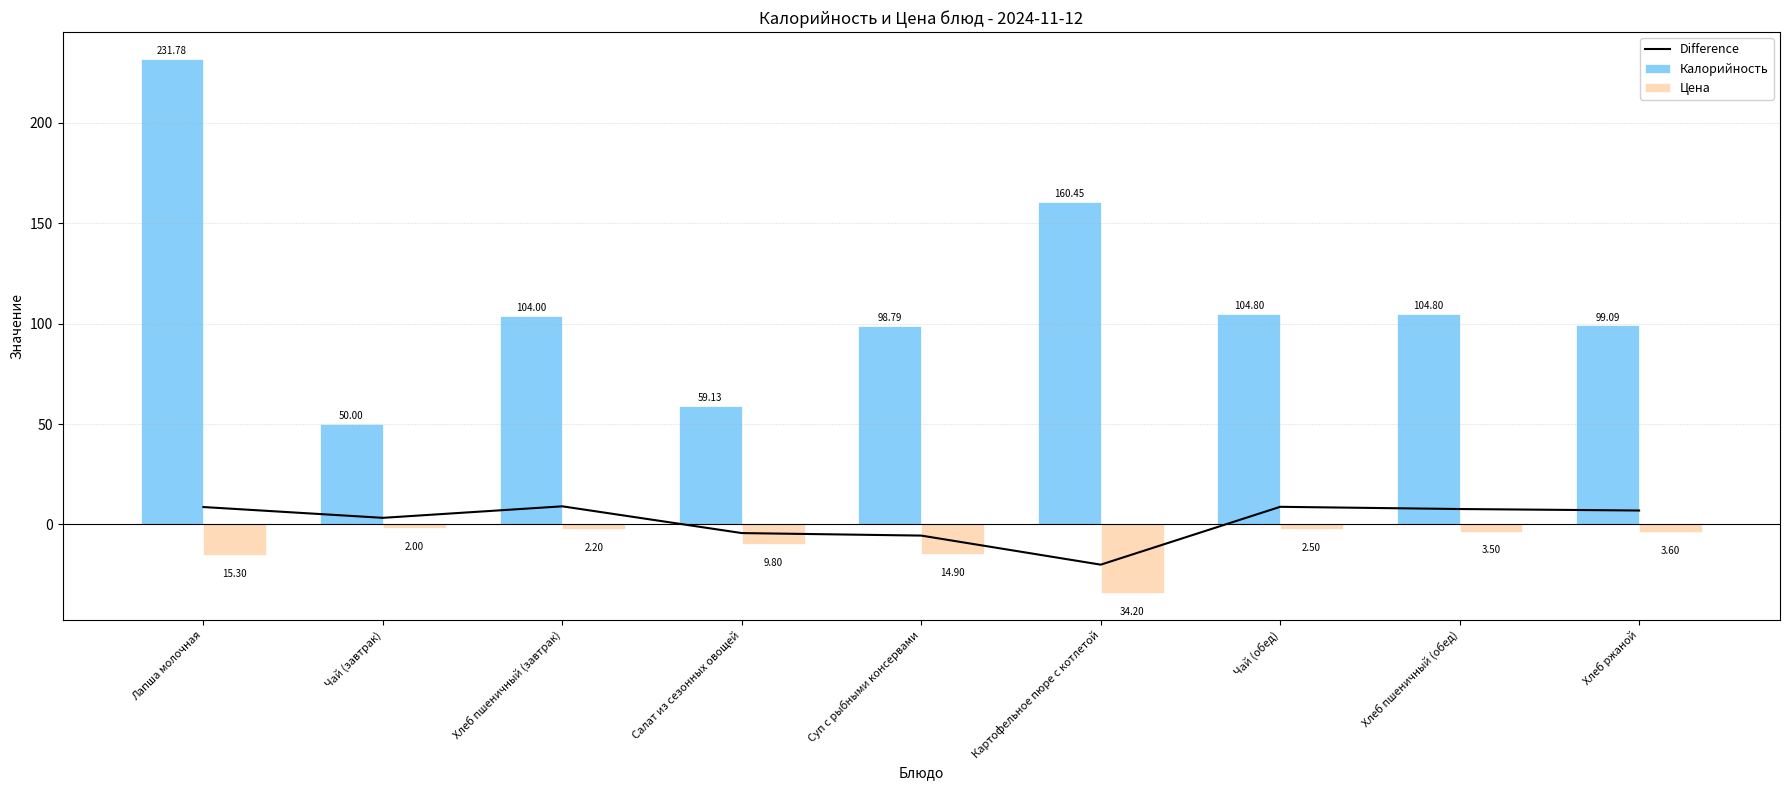

What is the difference between the Калорийность values at Лапша молочная and Салат из сезонных овощей?

172.7